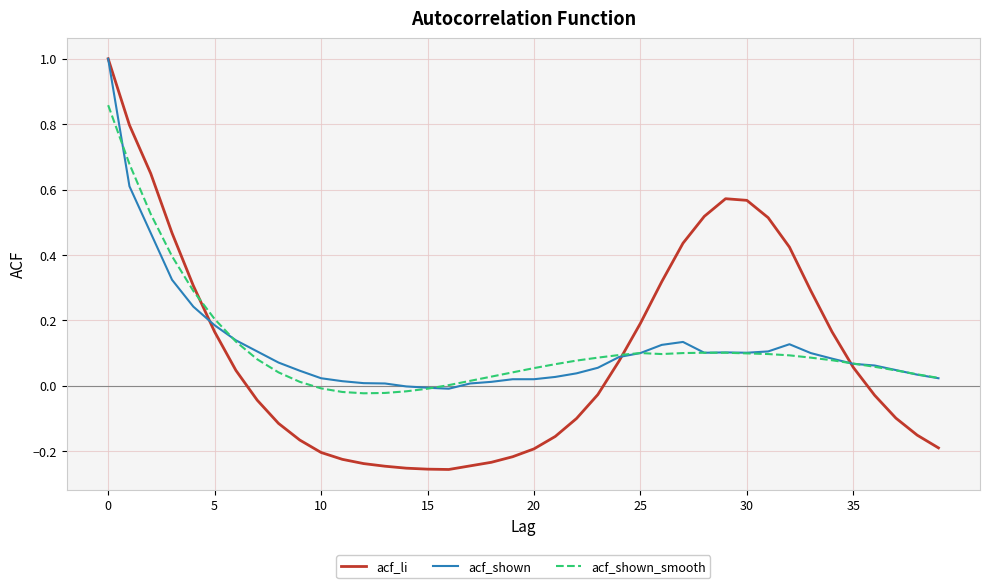

What is the greatest value displayed?

1.0